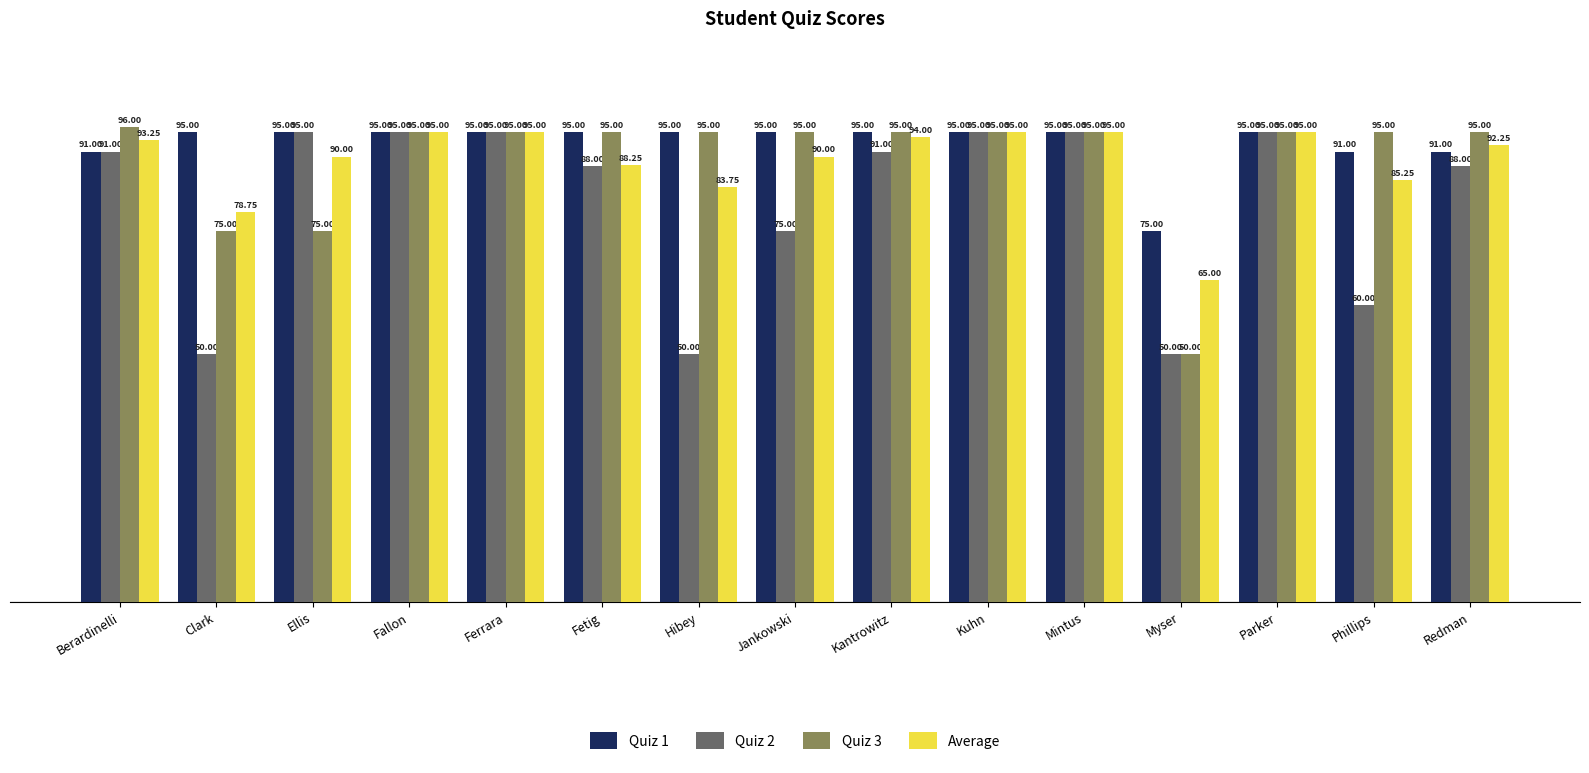

Where is Average nearest to the value 80?

Clark